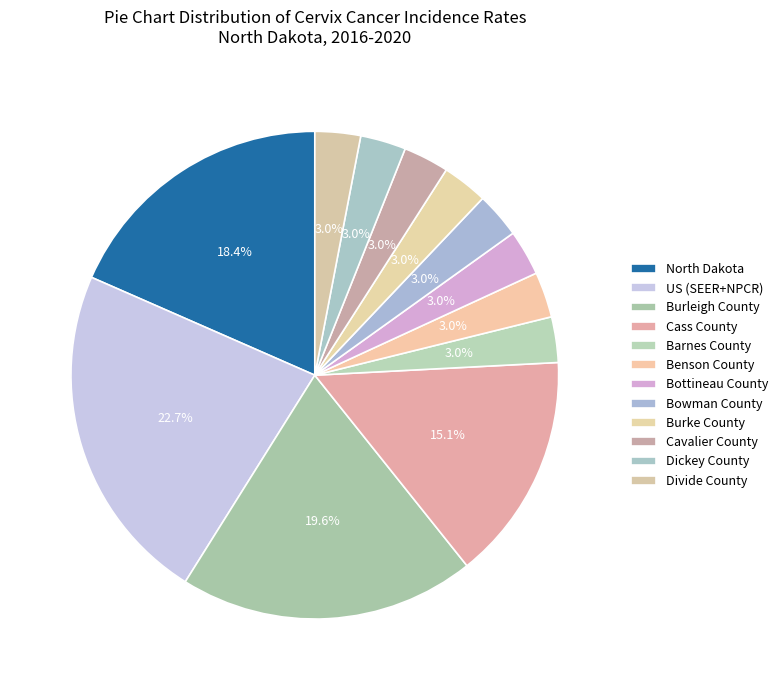

What percentage is the US (SEER+NPCR) slice, to the nearest percent?

23%